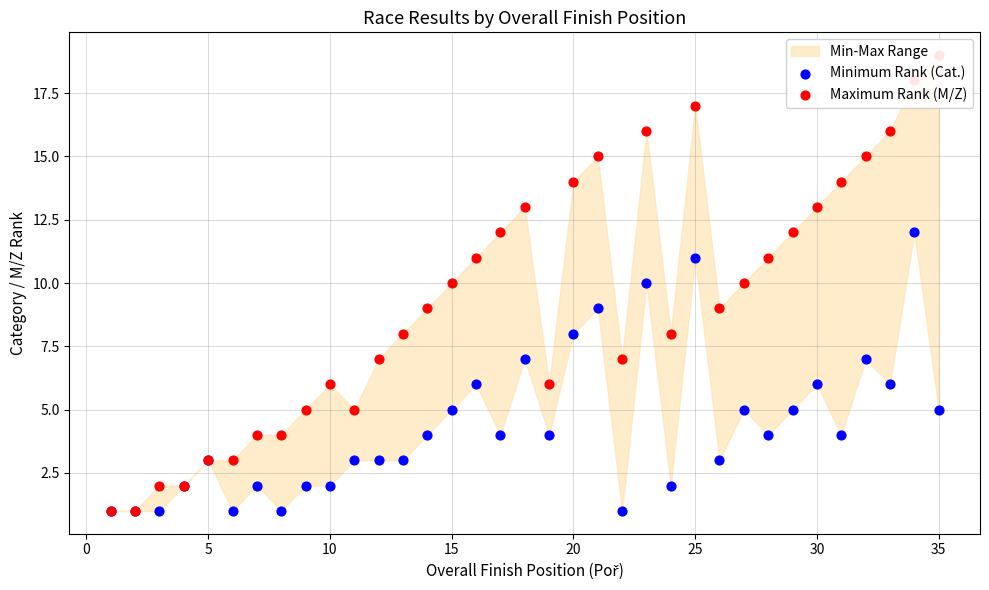

Which series has the largest total across all categories?

Maximum Rank (M/Z)